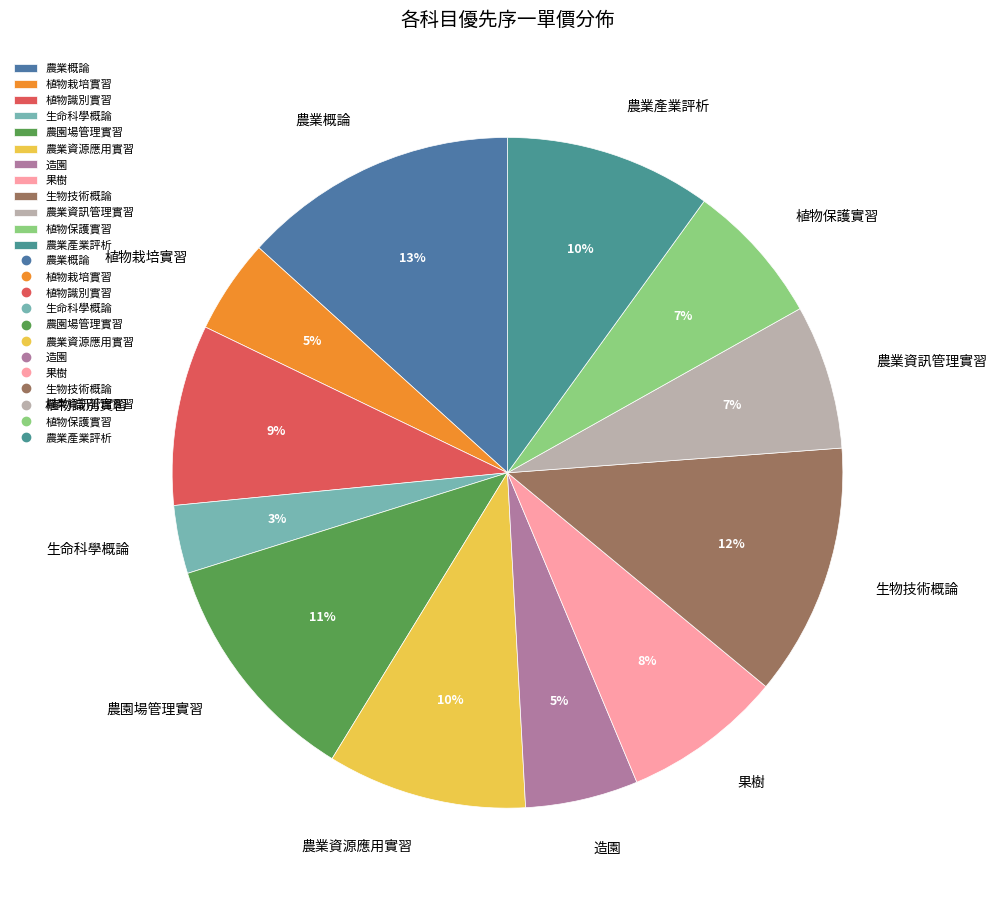

Between 生物技術概論 and 果樹, which is larger?

生物技術概論